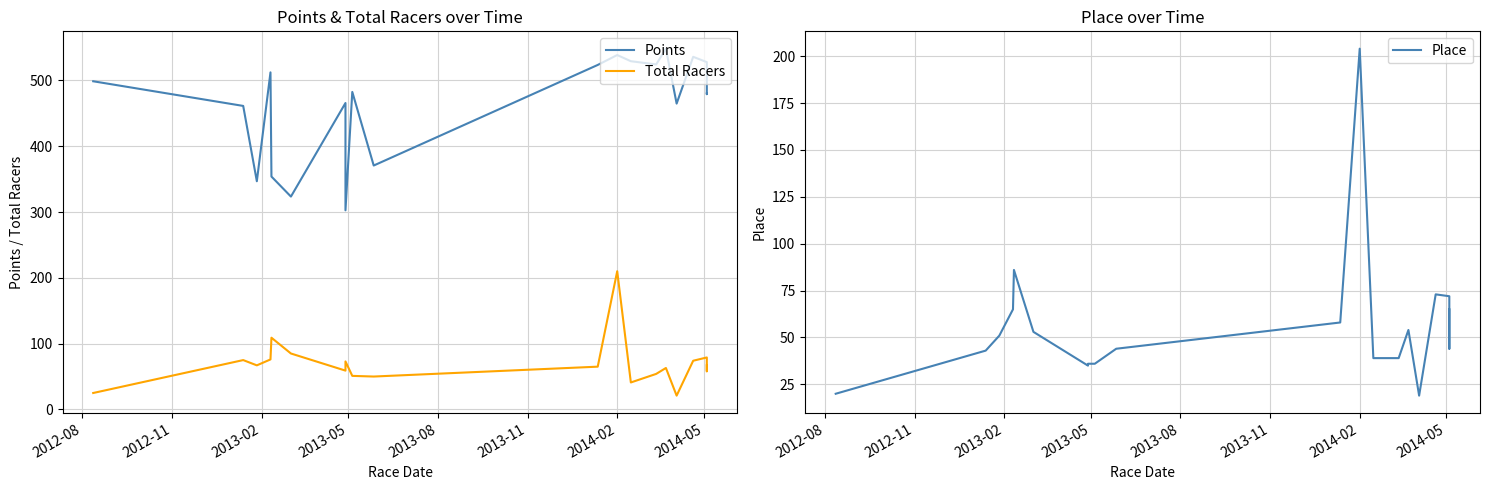

True or false: Points and Place cross at least once.

False